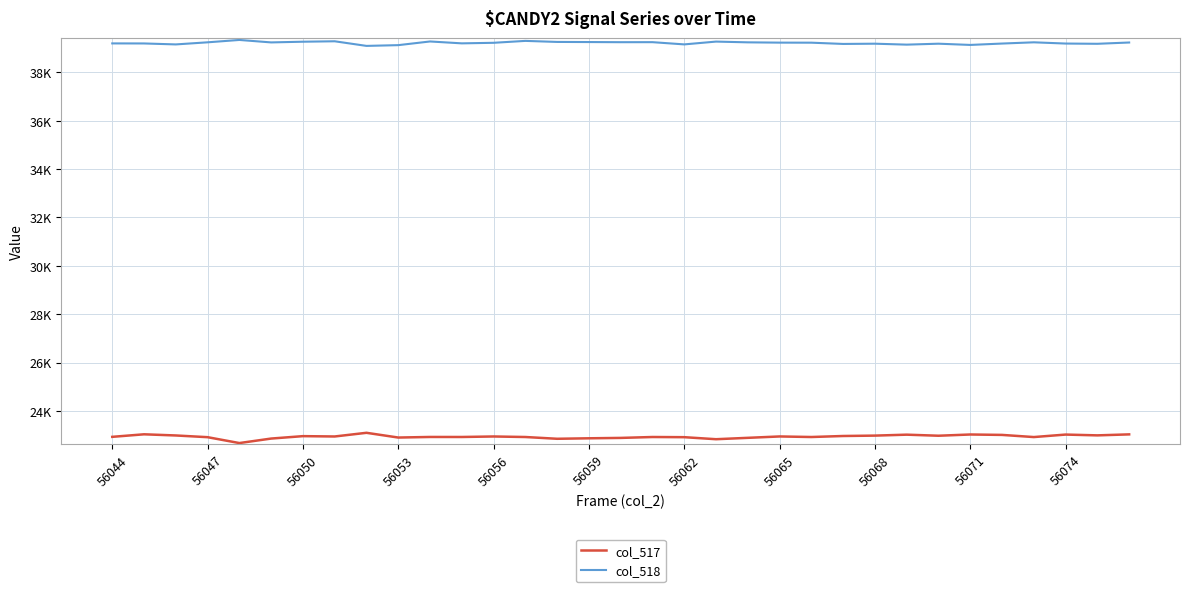

Is this an area chart (filled region under the line)?

No